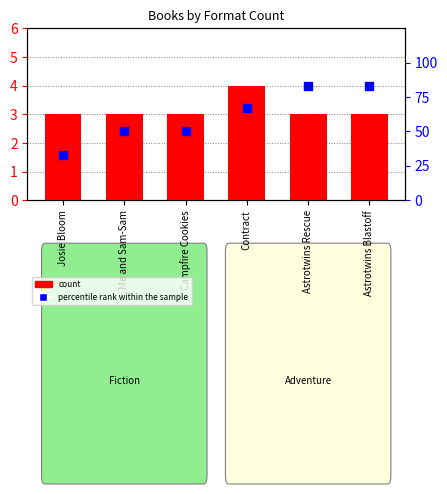

What is the total value across all series at Campfire Cookies?

53